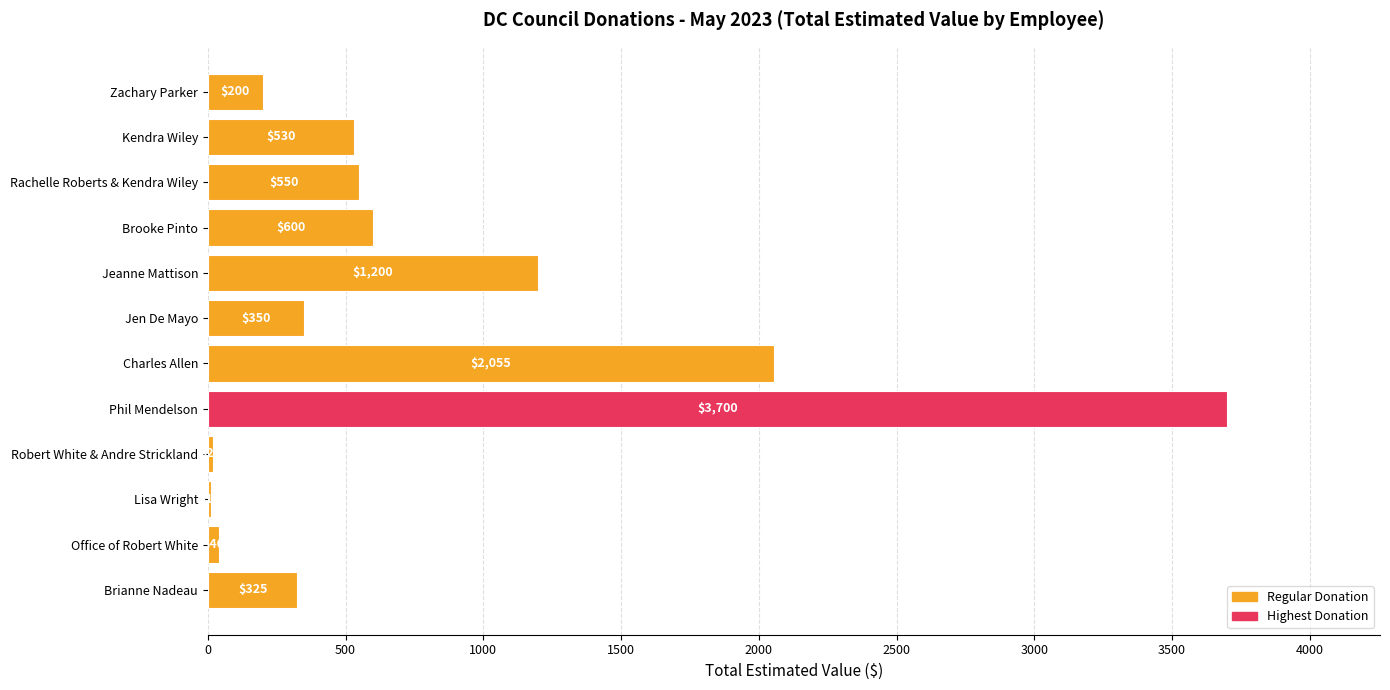

What is the sum of all values?

9580